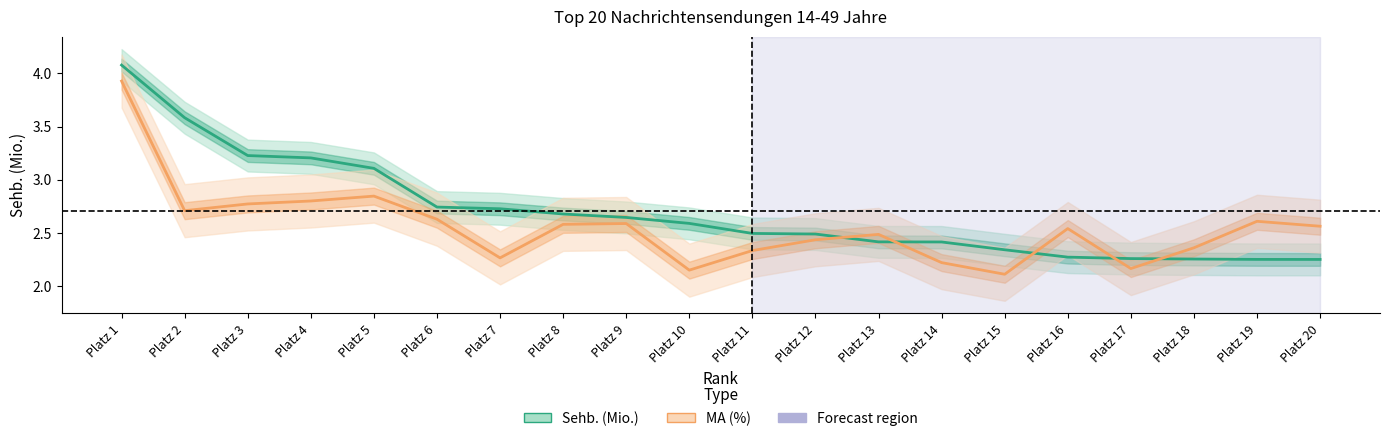

How many categories are shown in the chart?

20